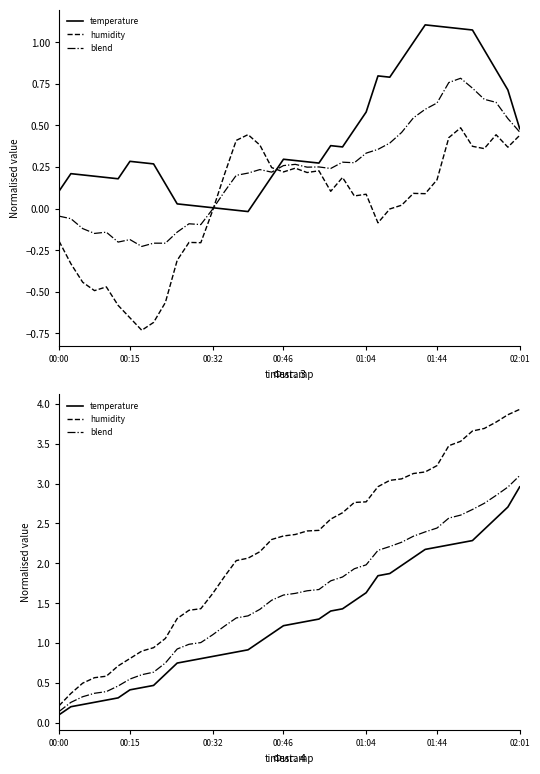

Reading right to left, transcribe all the data shown in this chart.

temperature: 3.0	2.7	2.6	2.4	2.3	2.3	2.2	2.2	2.2	2.1	2.0	1.9	1.8	1.6	1.5	1.4	1.4	1.3	1.3	1.2	1.2	1.1	1.0	0.9	0.9	0.9	0.8	0.8	0.8	0.7	0.6	0.5	0.4	0.4	0.3	0.3	0.3	0.2	0.2	0.1
humidity: 3.9	3.9	3.8	3.7	3.7	3.5	3.5	3.2	3.1	3.1	3.1	3.0	3.0	2.8	2.8	2.6	2.6	2.4	2.4	2.4	2.3	2.3	2.1	2.1	2.0	1.8	1.6	1.4	1.4	1.3	1.1	0.9	0.9	0.8	0.7	0.6	0.6	0.5	0.4	0.2
blend: 3.1	3.0	2.9	2.8	2.7	2.6	2.6	2.4	2.4	2.3	2.3	2.2	2.2	2.0	1.9	1.8	1.8	1.7	1.7	1.6	1.6	1.5	1.4	1.3	1.3	1.2	1.1	1.0	1.0	0.9	0.7	0.6	0.6	0.5	0.5	0.4	0.4	0.3	0.3	0.1